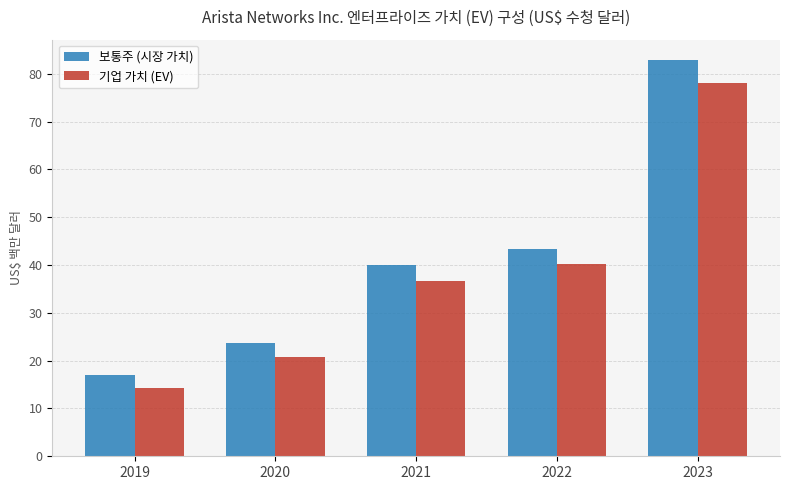

What is the value of the 보통주 (시장 가치) bar at the 2nd from the left?

23.7